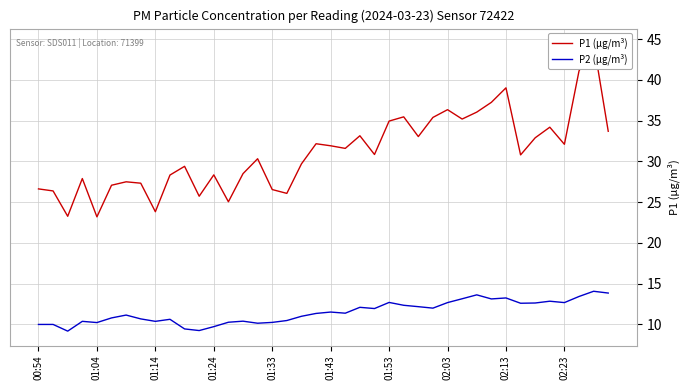

What is the average value of the P1 (µg/m³) series?

31.1